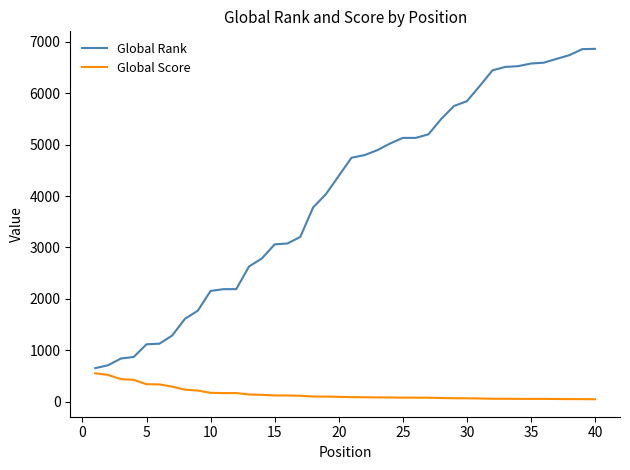

Which series has the widest spread of values?

Global Rank